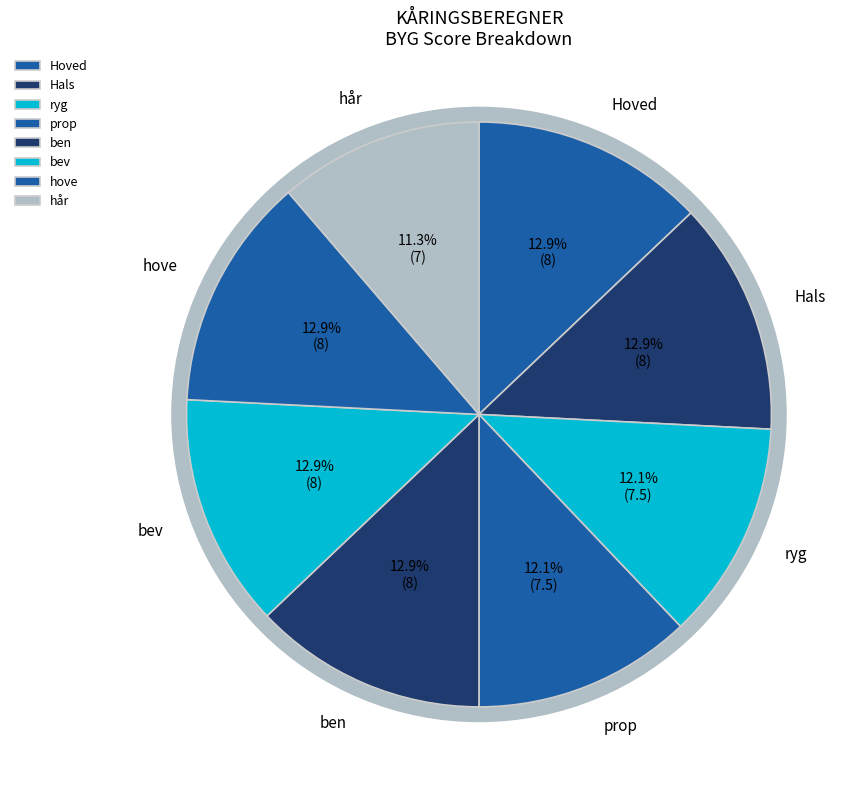

Is it true that ryg is 2% of the pie?

False